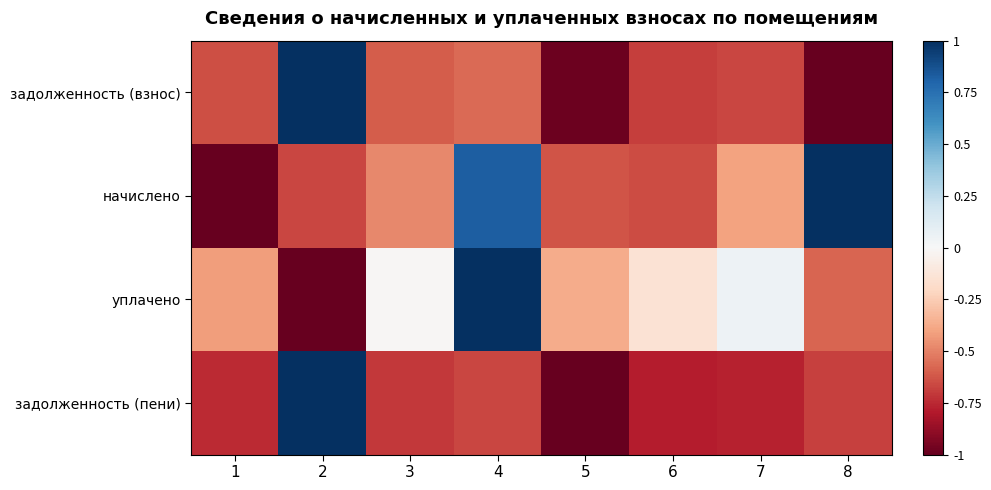

Reading left to right, what are all the values shown in this chart?

задолженность (взнос): 1=-0.6	2=1.0	3=-0.6	4=-0.6	5=-1.0	6=-0.7	7=-0.7	8=-1.0
начислено: 1=-1.0	2=-0.7	3=-0.5	4=0.8	5=-0.6	6=-0.7	7=-0.4	8=1.0
уплачено: 1=-0.4	2=-1.0	3=-0.0	4=1.0	5=-0.4	6=-0.1	7=0.1	8=-0.6
задолженность (пени): 1=-0.7	2=1.0	3=-0.7	4=-0.7	5=-1.0	6=-0.8	7=-0.8	8=-0.7